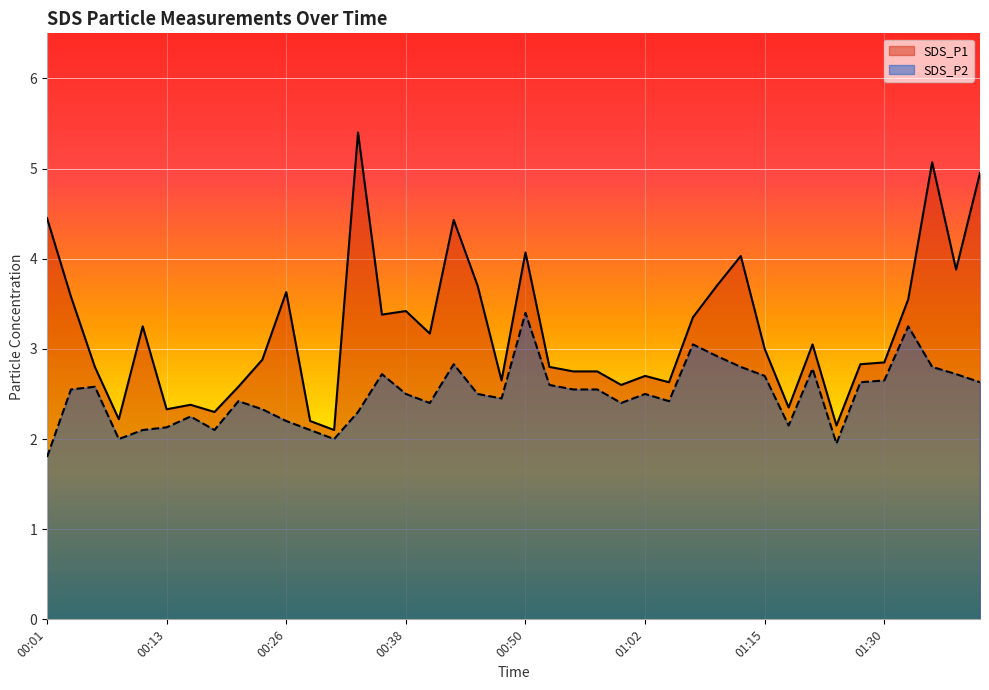

Reading left to right, extract all data points from this chart.

SDS_P1: 00:01=4.5	00:03=3.6	00:06=2.8	00:08=2.2	00:11=3.2	00:13=2.3	00:16=2.4	00:18=2.3	00:21=2.6	00:23=2.9	00:26=3.6	00:28=2.2	00:30=2.1	00:33=5.4	00:35=3.4	00:38=3.4	00:40=3.2	00:43=4.4	00:45=3.7	00:48=2.6	00:50=4.1	00:53=2.8	00:55=2.8	00:58=2.8	01:00=2.6	01:02=2.7	01:05=2.6	01:07=3.4	01:10=3.7	01:12=4.0	01:15=3.0	01:20=2.4	01:23=3.0	01:25=2.1	01:28=2.8	01:30=2.9	01:33=3.5	01:35=5.1	01:37=3.9	01:40=5.0
SDS_P2: 00:01=1.8	00:03=2.5	00:06=2.6	00:08=2.0	00:11=2.1	00:13=2.1	00:16=2.2	00:18=2.1	00:21=2.4	00:23=2.3	00:26=2.2	00:28=2.1	00:30=2.0	00:33=2.3	00:35=2.7	00:38=2.5	00:40=2.4	00:43=2.8	00:45=2.5	00:48=2.5	00:50=3.4	00:53=2.6	00:55=2.5	00:58=2.5	01:00=2.4	01:02=2.5	01:05=2.4	01:07=3.0	01:10=2.9	01:12=2.8	01:15=2.7	01:20=2.1	01:23=2.8	01:25=1.9	01:28=2.6	01:30=2.6	01:33=3.2	01:35=2.8	01:37=2.7	01:40=2.6